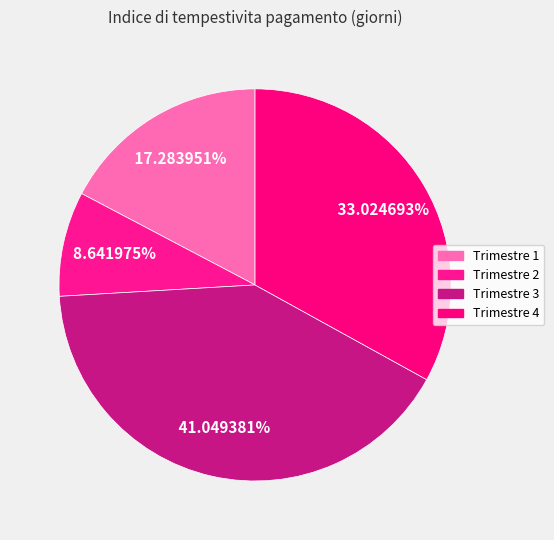

How much of the chart is everything except Trimestre 4?

67.0%